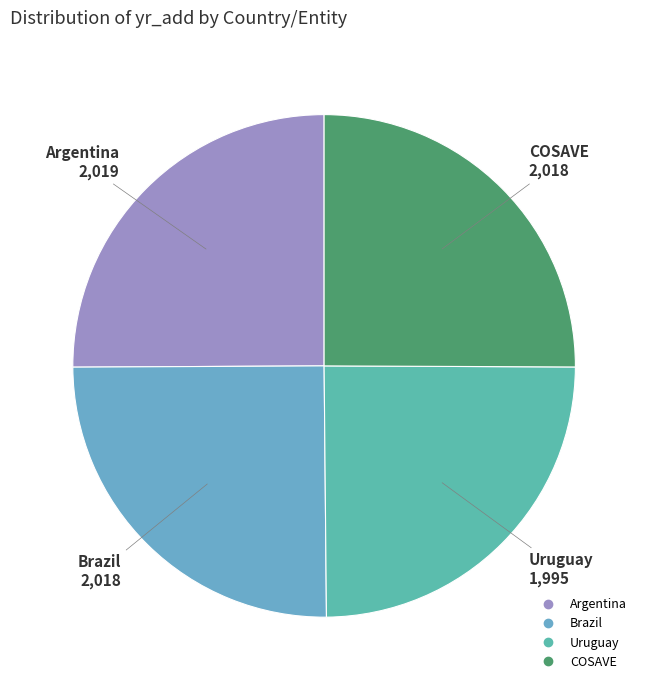

What is the ratio of the value at Uruguay to the value at Argentina?

1.0